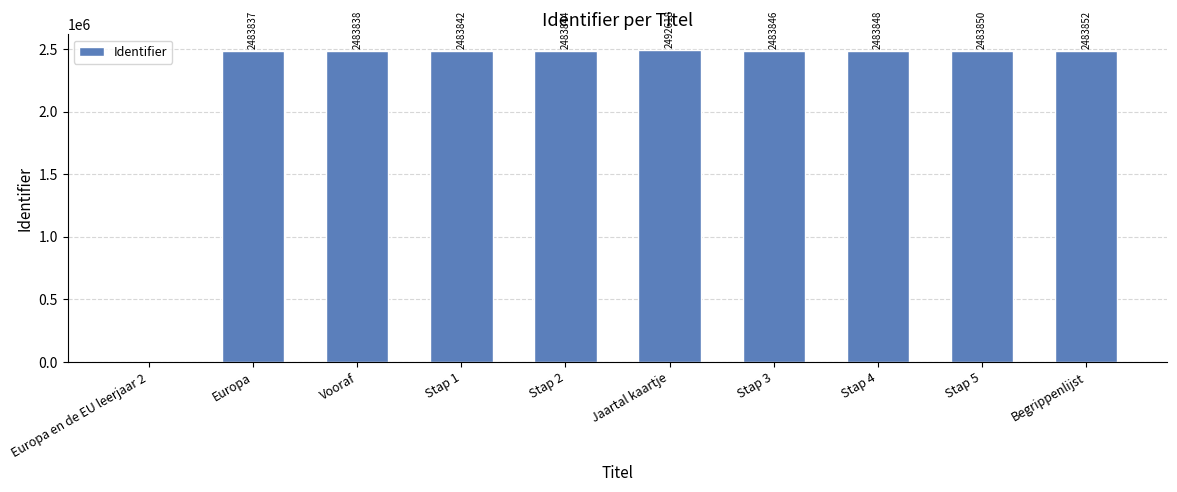

Which category has the highest value across all series?

Jaartal kaartje